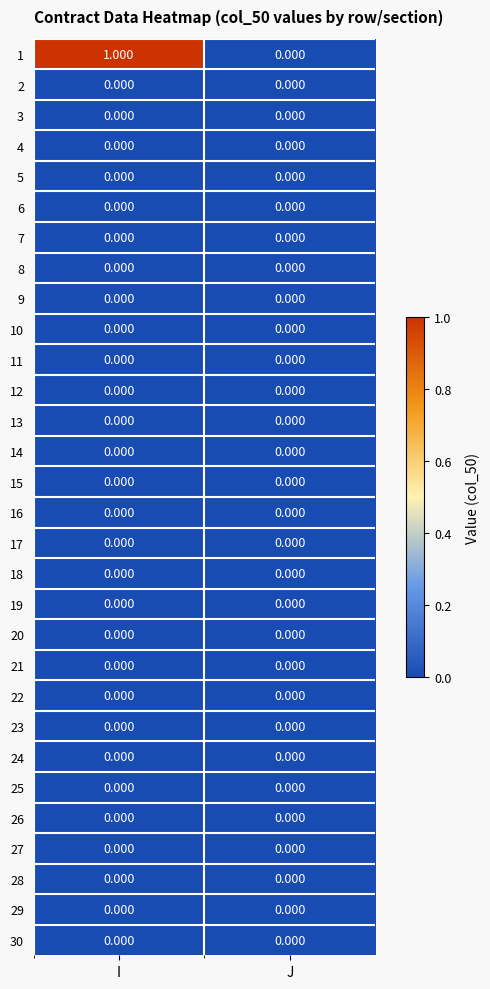

What is the spread (max minus min) of values at I?

1